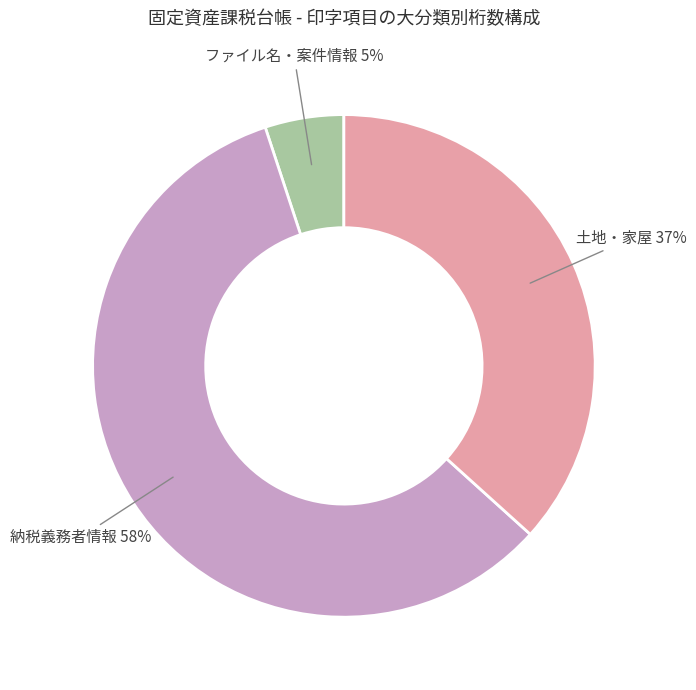

To the nearest percent, what is the difference between the largest and smallest slice percentages?

53%